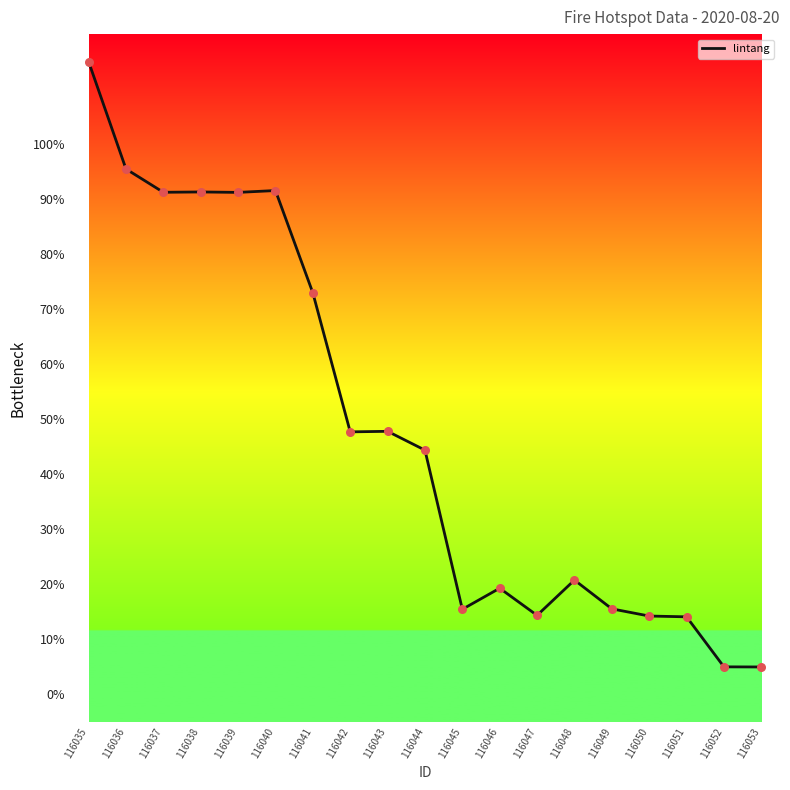

What is the change in value from 116036 to 116053?

-90.5